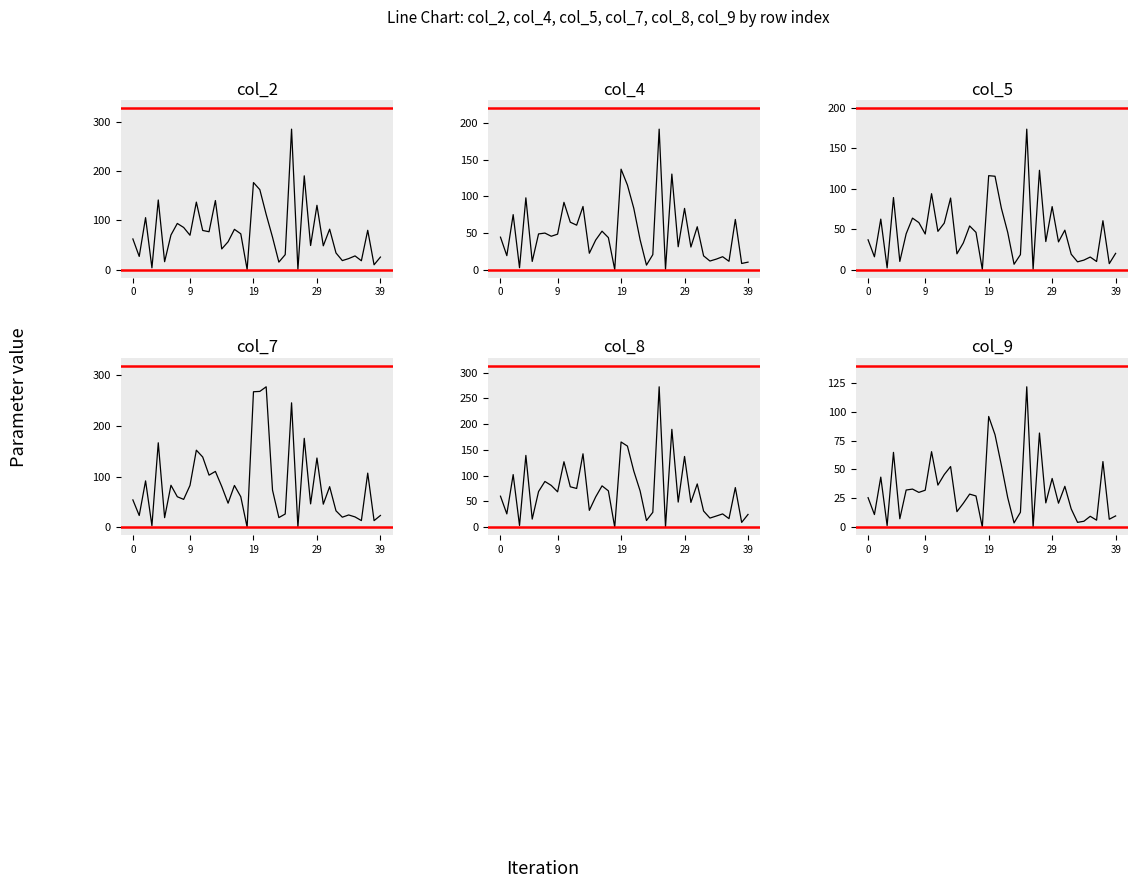

Which series has the largest total across all categories?

col_7